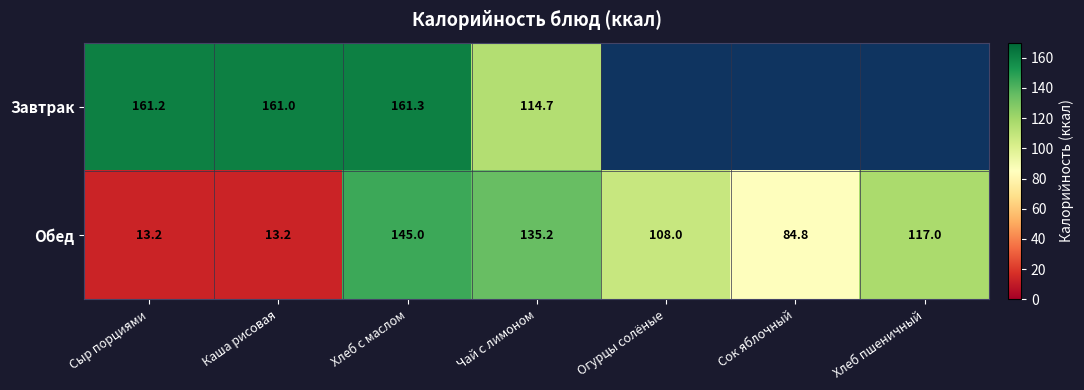

What is the total value across all series at Огурцы солёные?

108.0